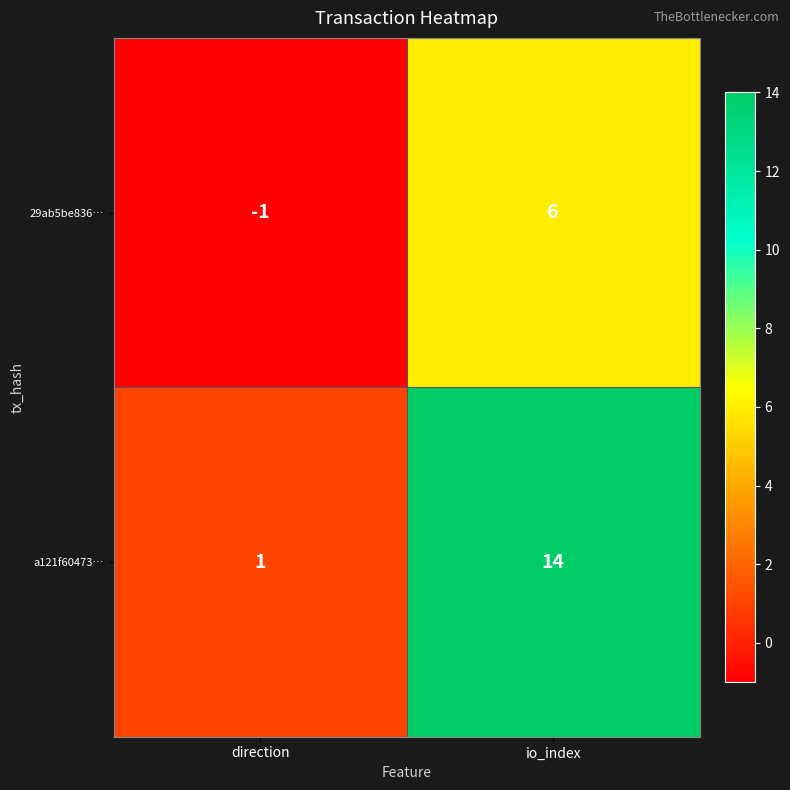

List the series in order of their overall mean, lowest first.

29ab5be836…, a121f60473…